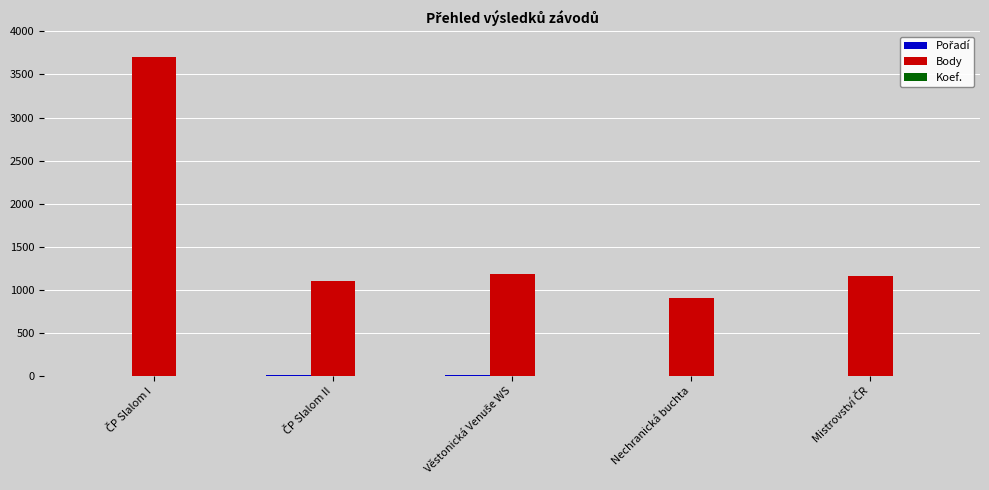

Which series has the largest total across all categories?

Body